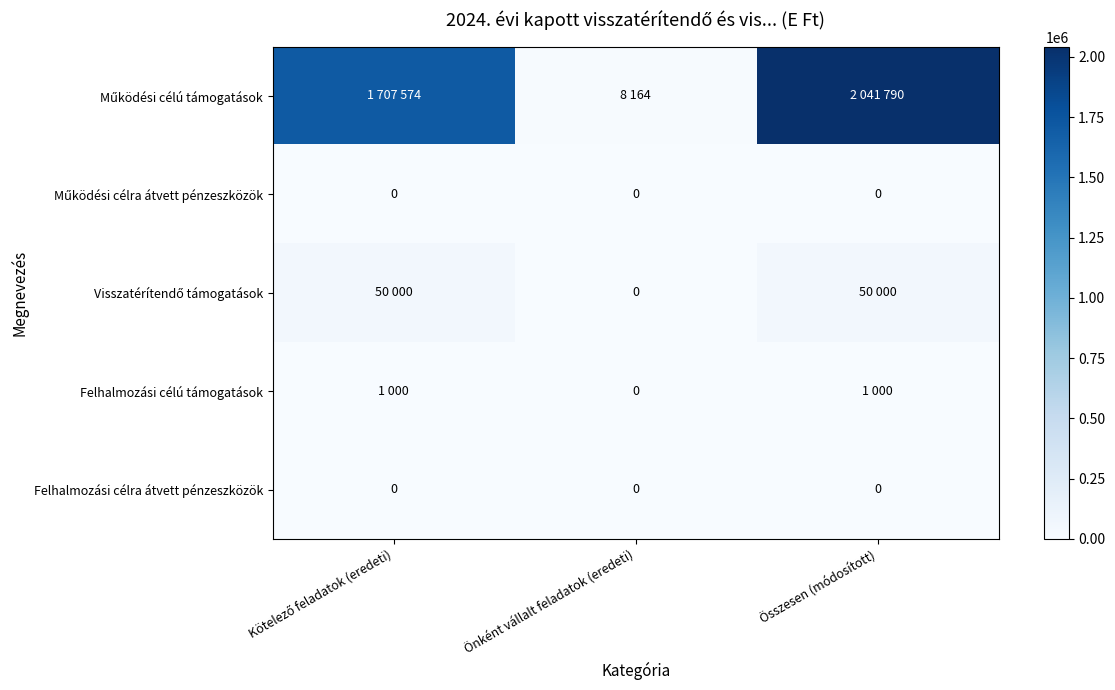

What is the difference between the second highest and minimum values in the Visszatérítendő támogatások series?

50000